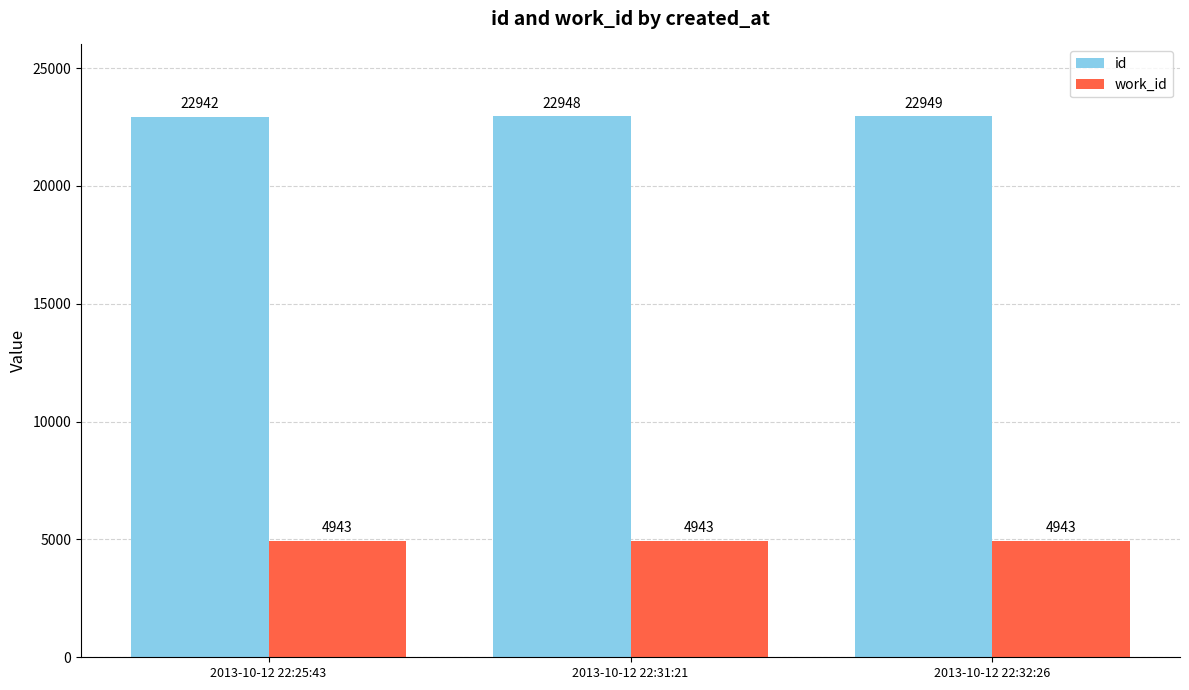

Is it true that id equals 39154 at 2013-10-12 22:25:43?

False